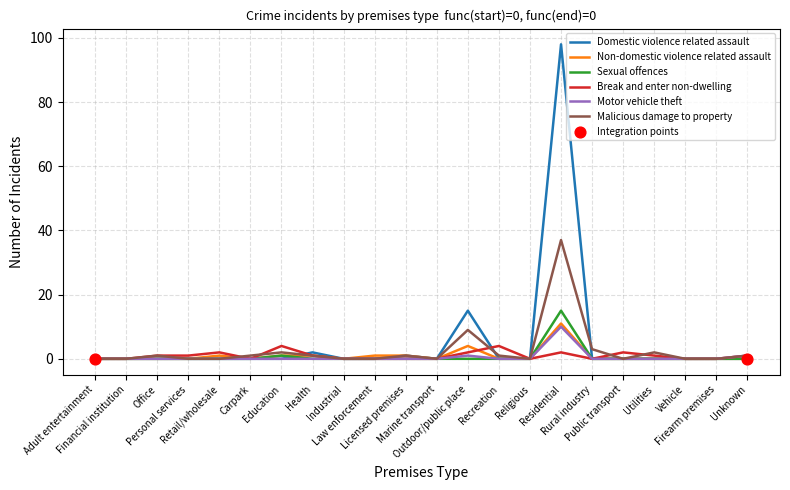

Which series has the largest total across all categories?

Domestic violence related assault